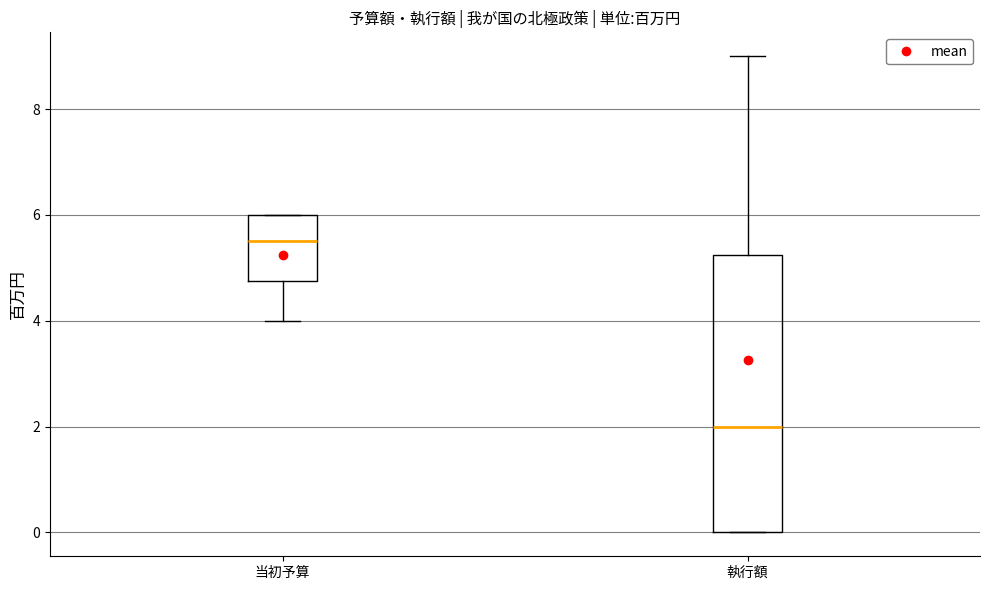

Reading left to right, read every box against the y-axis: the position of its median line, the range the box covers, and the ends of its whiskers. The values are not printed on the chart, so give them approximately, as read against the axis.

当初予算: median 5.6, box 4.8 to 6.0, whiskers 4.0 to 6.0
執行額: median 2.0, box 0.0 to 5.2, whiskers 0.0 to 9.0